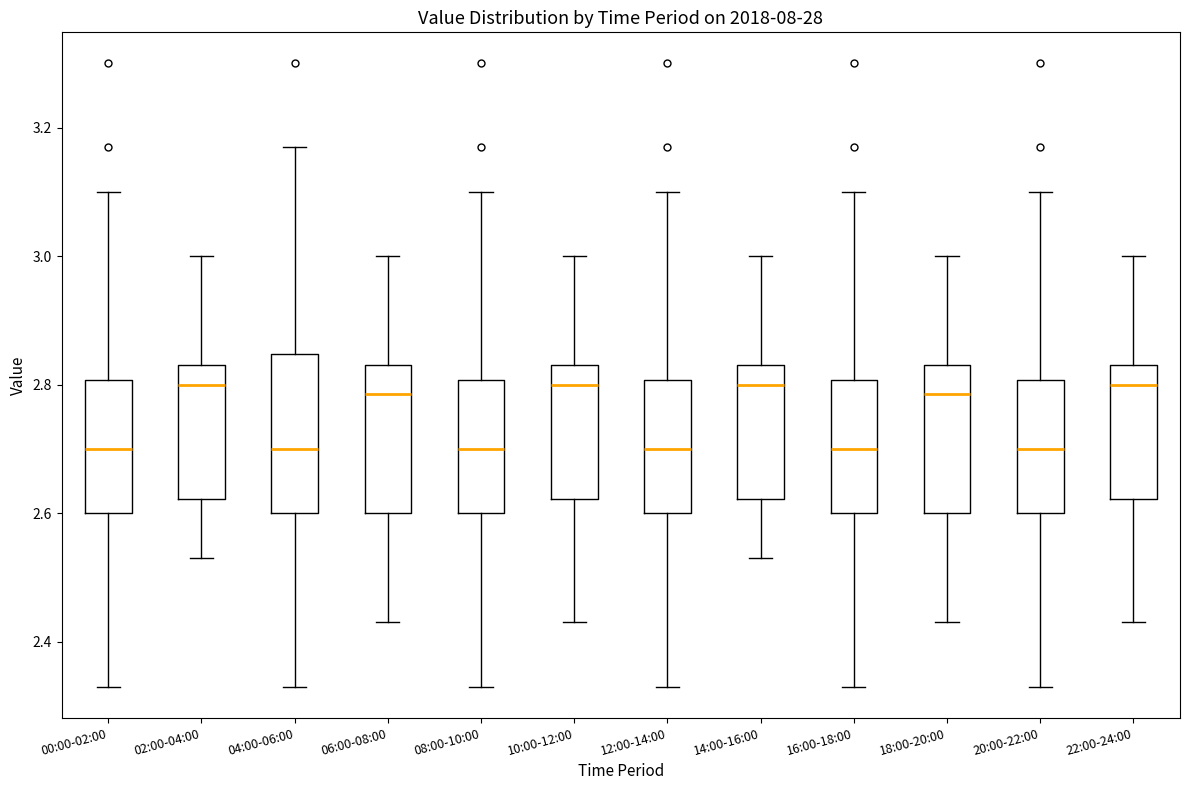

Reading left to right, read every box against the y-axis: the position of its median line, the range the box covers, and the ends of its whiskers. The values are not printed on the chart, so give them approximately, as read against the axis.

00:00-02:00: median 2.70, box 2.60 to 2.80, whiskers 2.34 to 3.10
02:00-04:00: median 2.80, box 2.62 to 2.84, whiskers 2.54 to 3.00
04:00-06:00: median 2.70, box 2.60 to 2.84, whiskers 2.34 to 3.18
06:00-08:00: median 2.78, box 2.60 to 2.84, whiskers 2.44 to 3.00
08:00-10:00: median 2.70, box 2.60 to 2.80, whiskers 2.34 to 3.10
10:00-12:00: median 2.80, box 2.62 to 2.84, whiskers 2.44 to 3.00
12:00-14:00: median 2.70, box 2.60 to 2.80, whiskers 2.34 to 3.10
14:00-16:00: median 2.80, box 2.62 to 2.84, whiskers 2.54 to 3.00
16:00-18:00: median 2.70, box 2.60 to 2.80, whiskers 2.34 to 3.10
18:00-20:00: median 2.78, box 2.60 to 2.84, whiskers 2.44 to 3.00
20:00-22:00: median 2.70, box 2.60 to 2.80, whiskers 2.34 to 3.10
22:00-24:00: median 2.80, box 2.62 to 2.84, whiskers 2.44 to 3.00